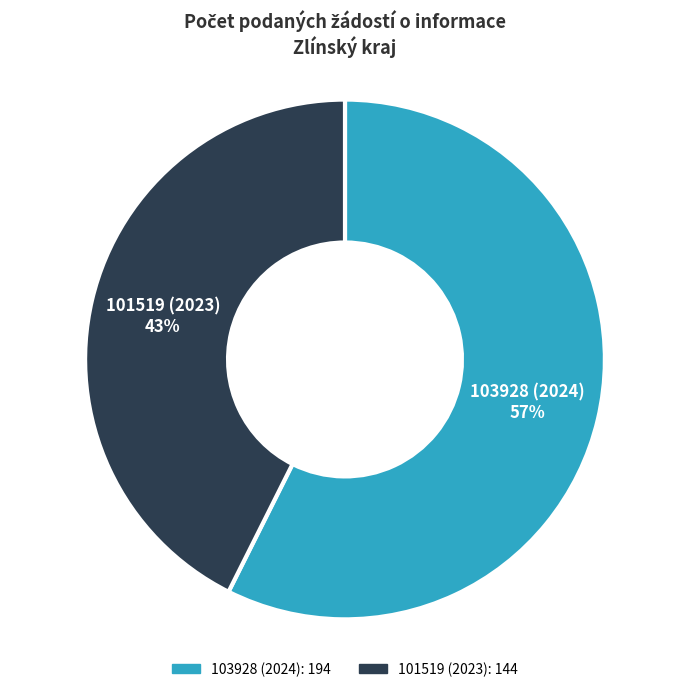

How many segments does this pie chart have?

2